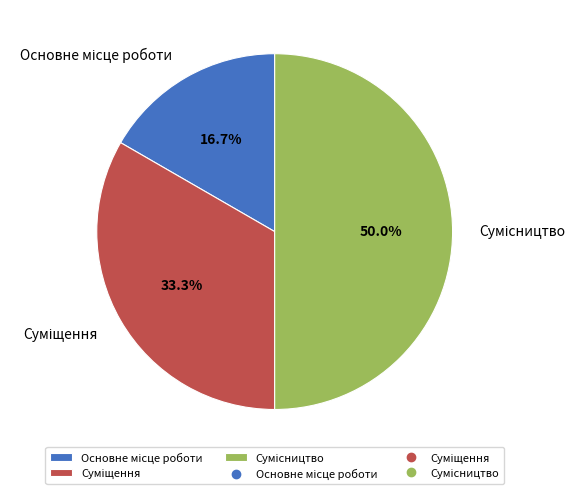

Which has a higher value, Сумісництво or Основне місце роботи?

Сумісництво